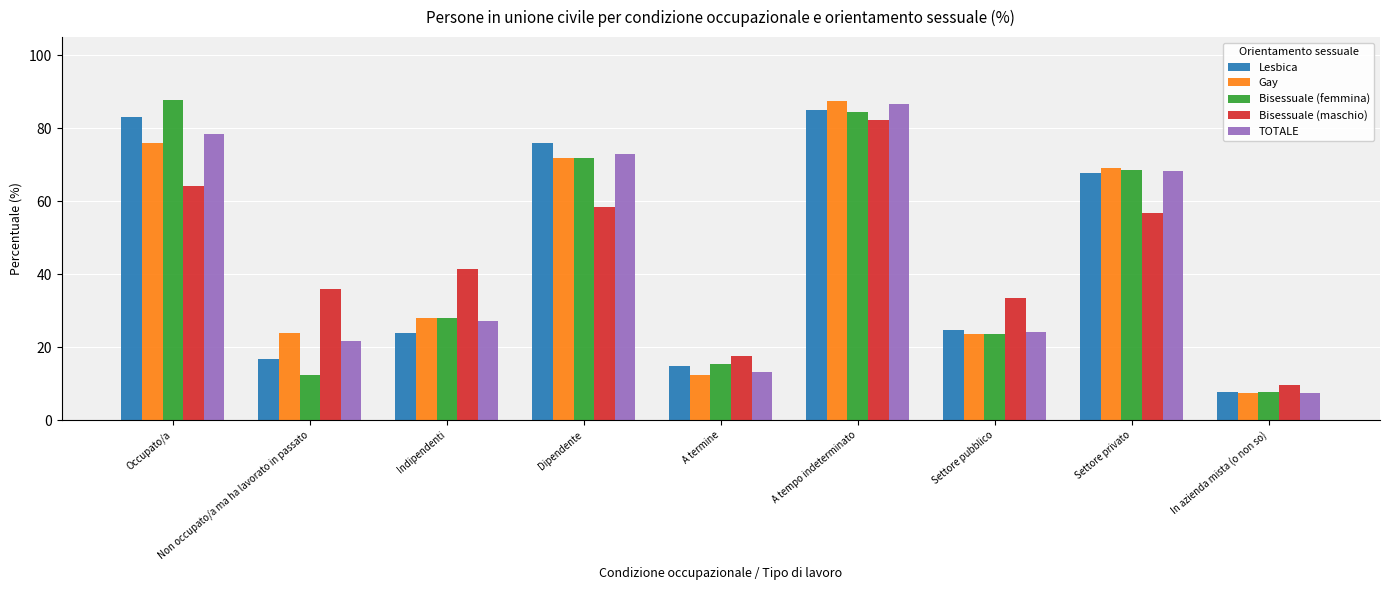

What is the lowest value of the TOTALE series?

7.5